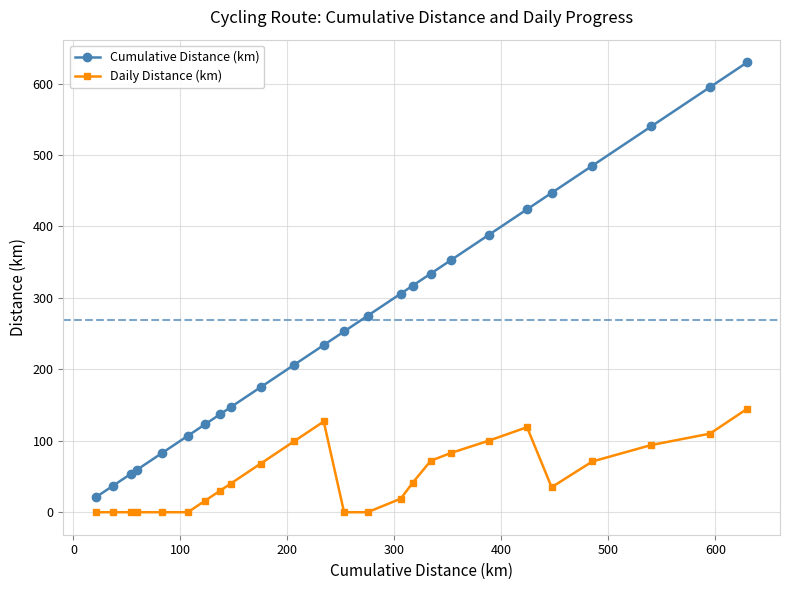

List the series in order of their overall mean, lowest first.

Daily Distance (km), Cumulative Distance (km)